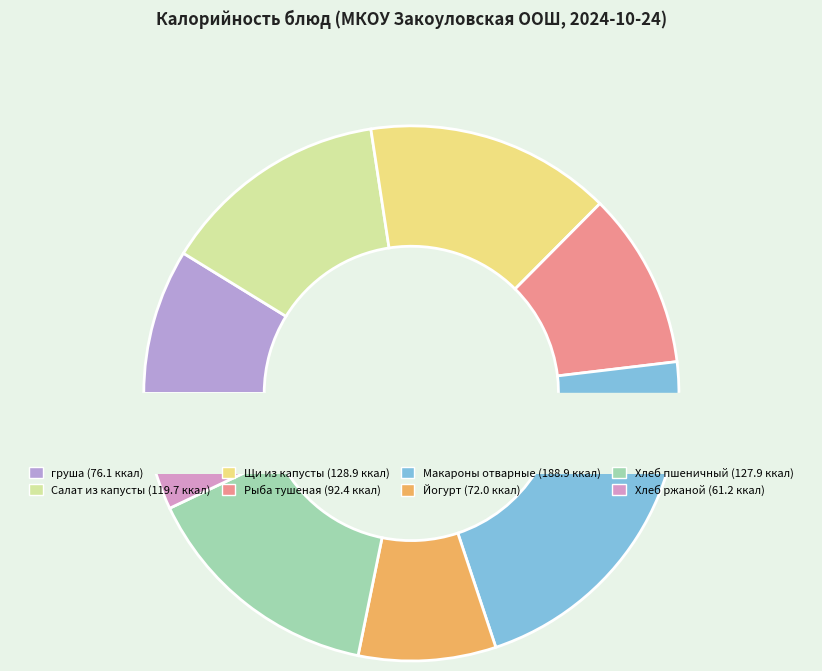

Which has a higher value, ЩИ ИЗ СВЕЖЕЙ КАПУСТЫ С КАРТОФЕЛЕМ or МАКАРОННЫЕ ИЗДЕЛИЯ ОТВАРНЫЕ?

МАКАРОННЫЕ ИЗДЕЛИЯ ОТВАРНЫЕ